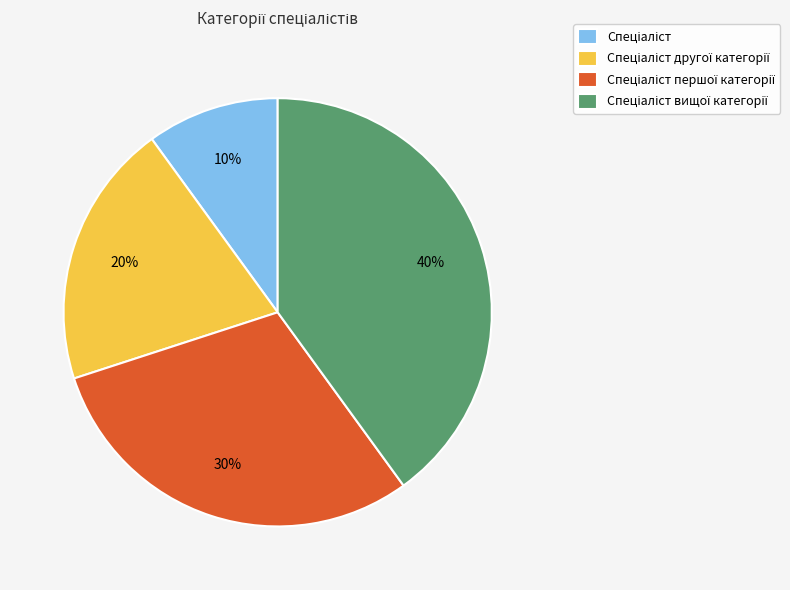

To the nearest percent, what is the average slice percentage?

25%